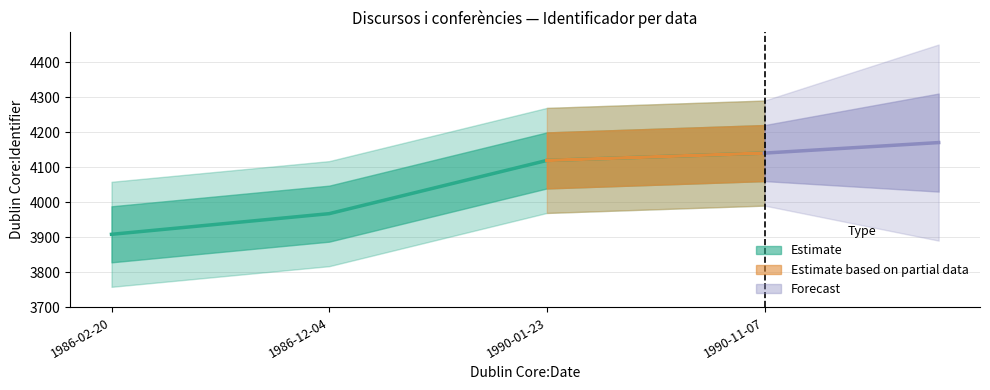

What is the difference between the values at 1990-01-23 and 1986-12-04?

152